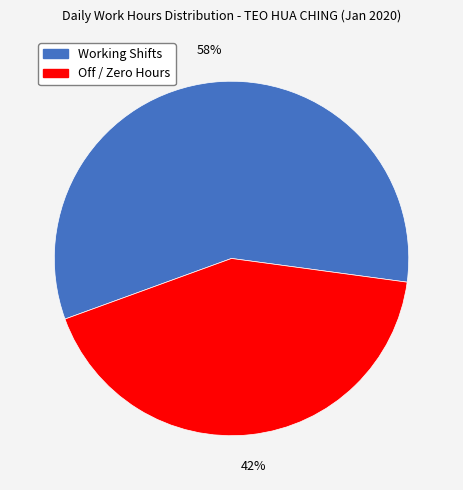

To the nearest percent, what is the average slice percentage?

50%